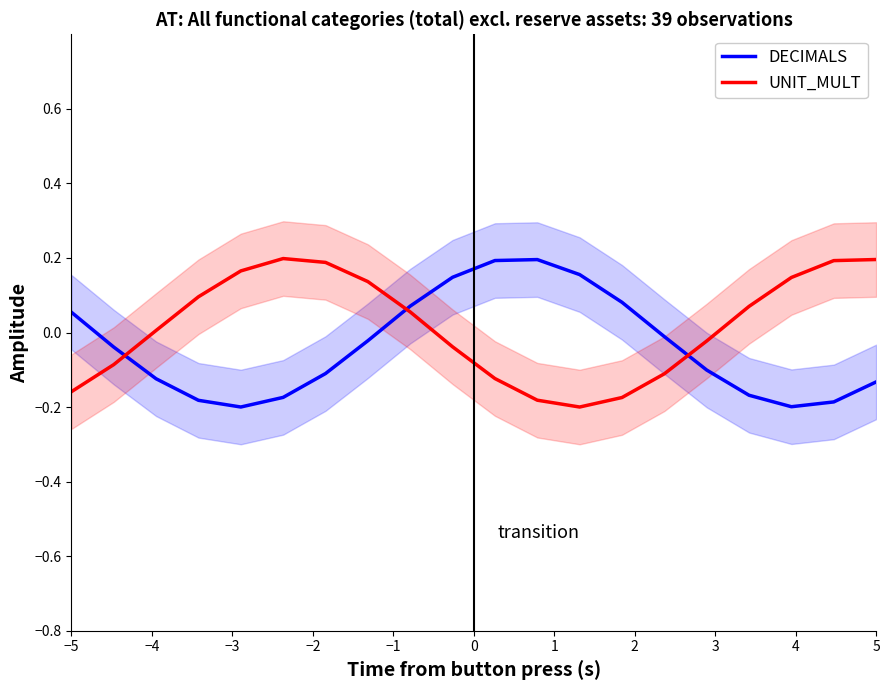

What is the difference between the second highest and minimum values in the DECIMALS series?

0.4